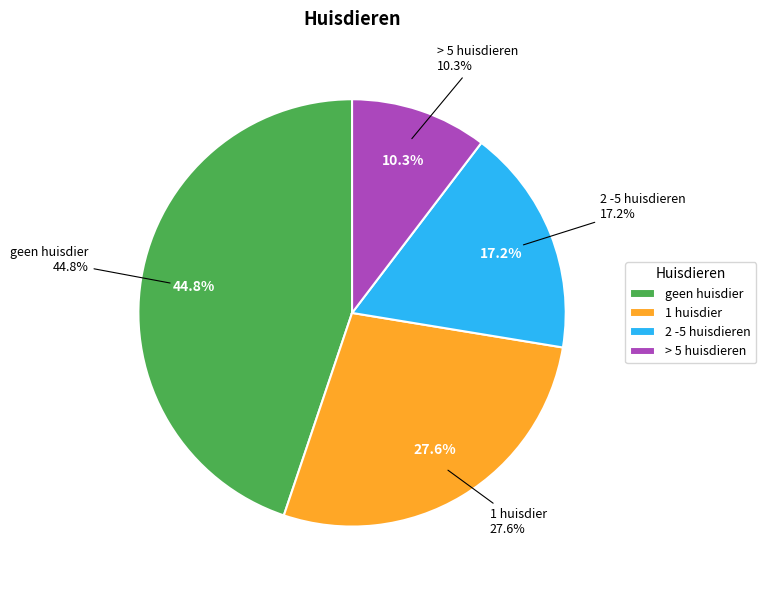

To the nearest percent, what is the combined percentage of geen huisdier and > 5 huisdieren?

55%